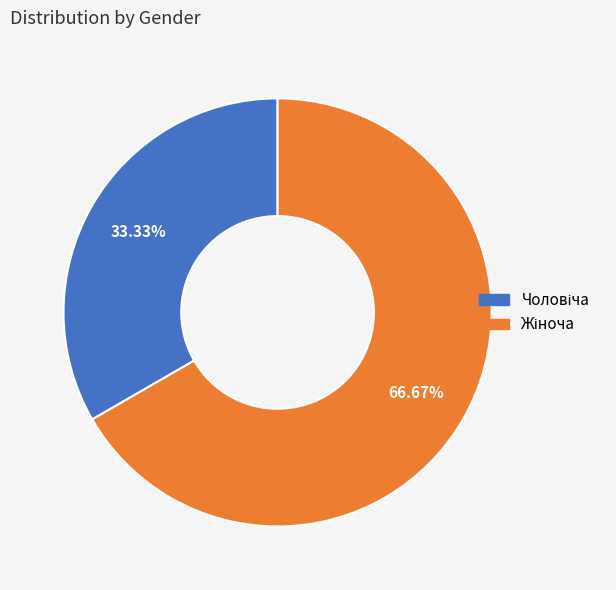

How many segments does this pie chart have?

2